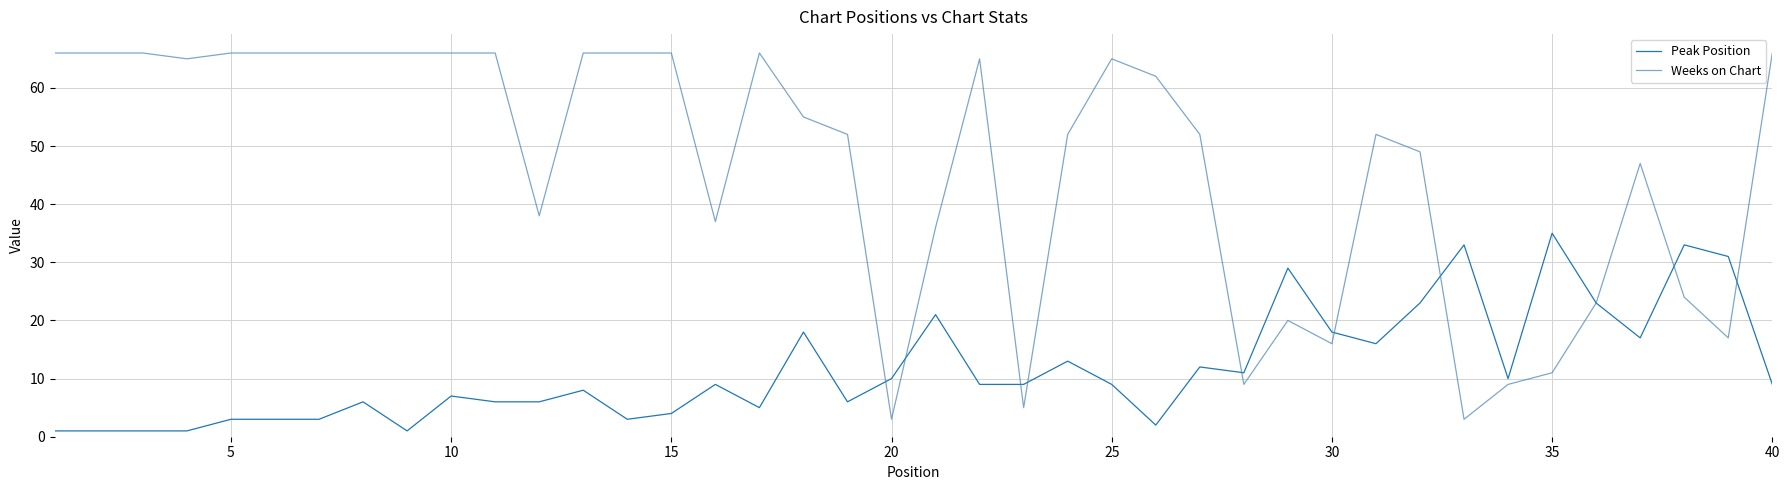

True or false: Peak Position and Weeks on Chart cross at least once.

True